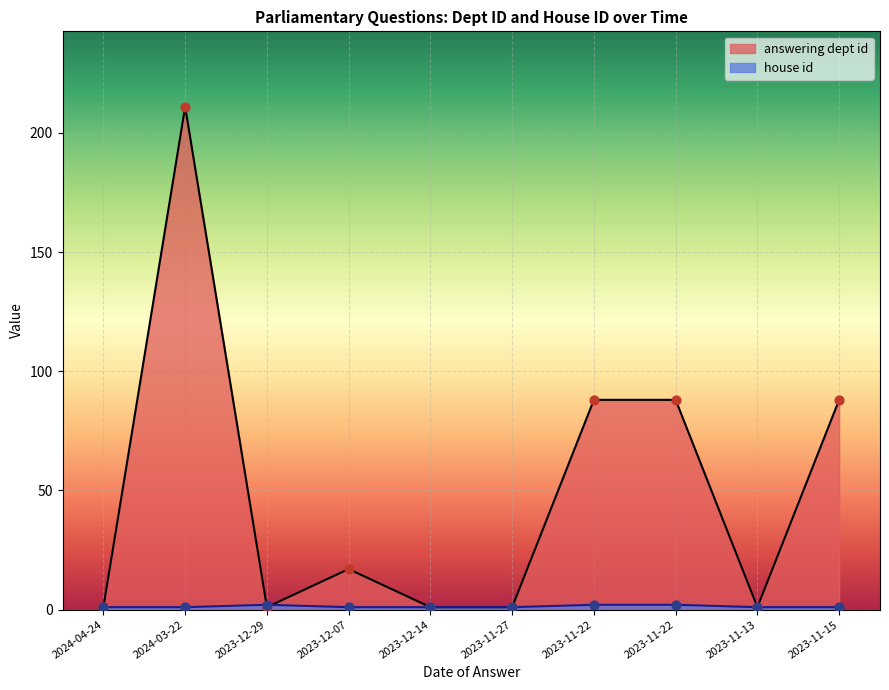

Which series contains the lowest Y value?

answering dept id